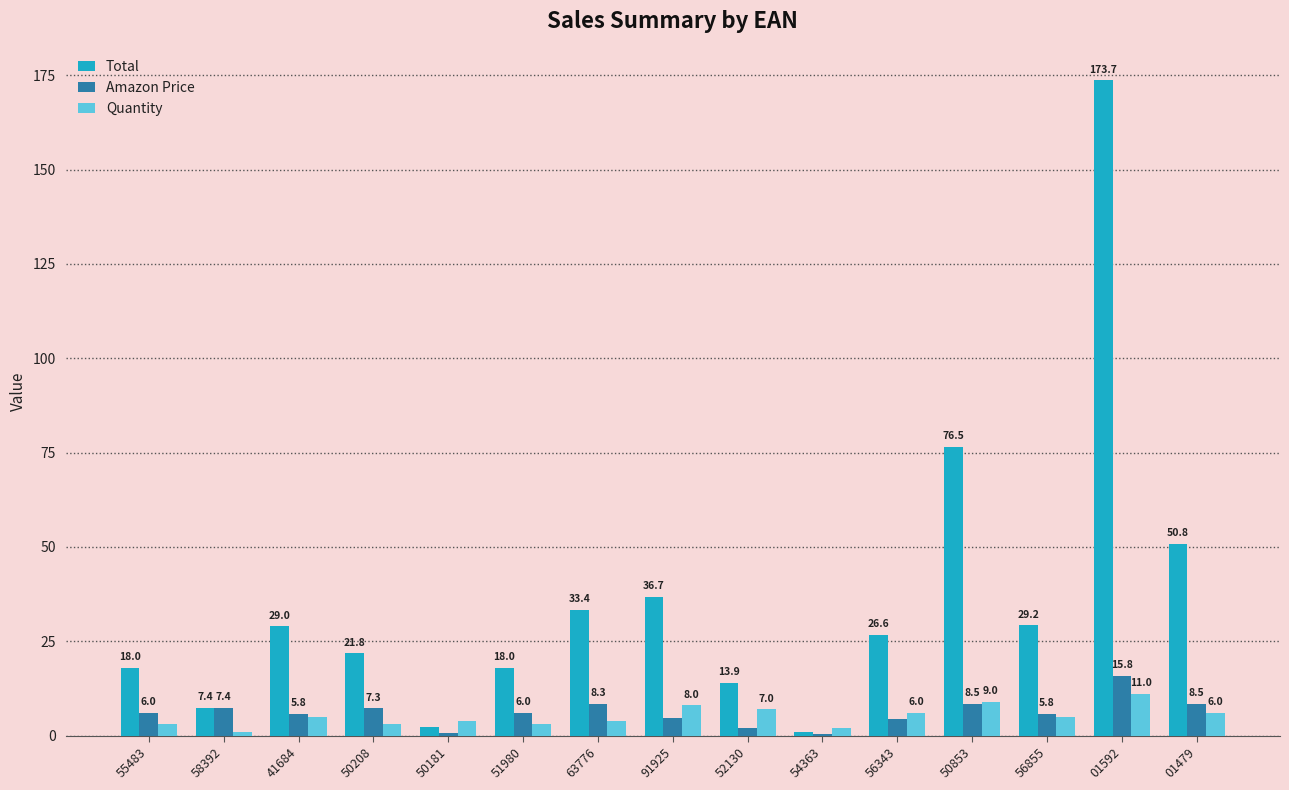

How many groups of bars are there?

15